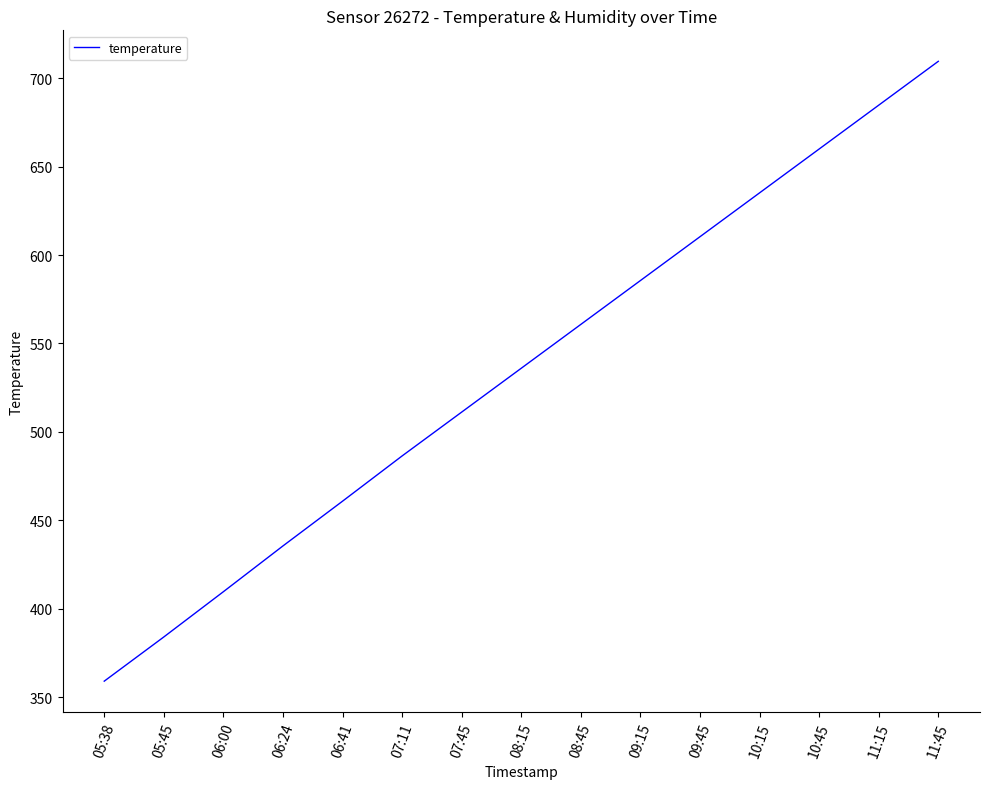

What is the ratio of the value at 05:38 to the value at 10:45?

0.5